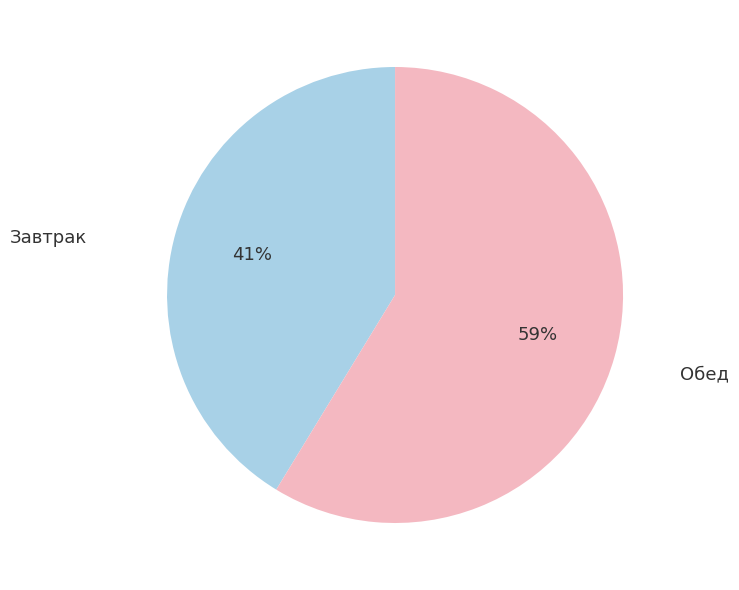

Does any single category account for the majority?

Yes